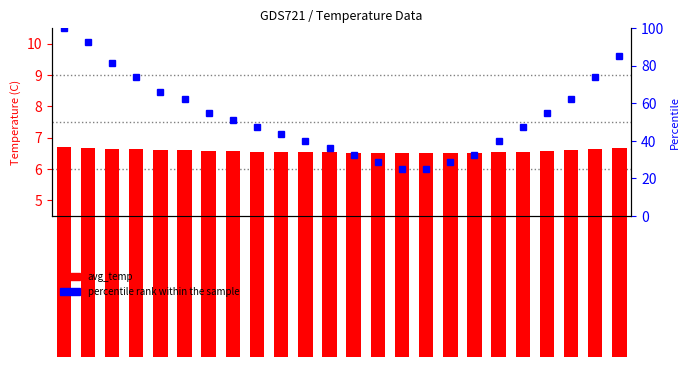

Does the chart contain any negative values?

No